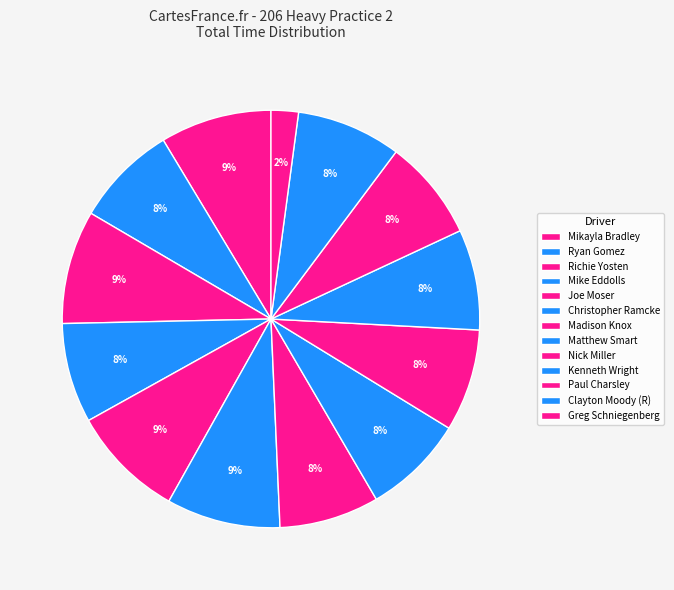

Is it true that Matthew Smart is 16% of the pie?

False